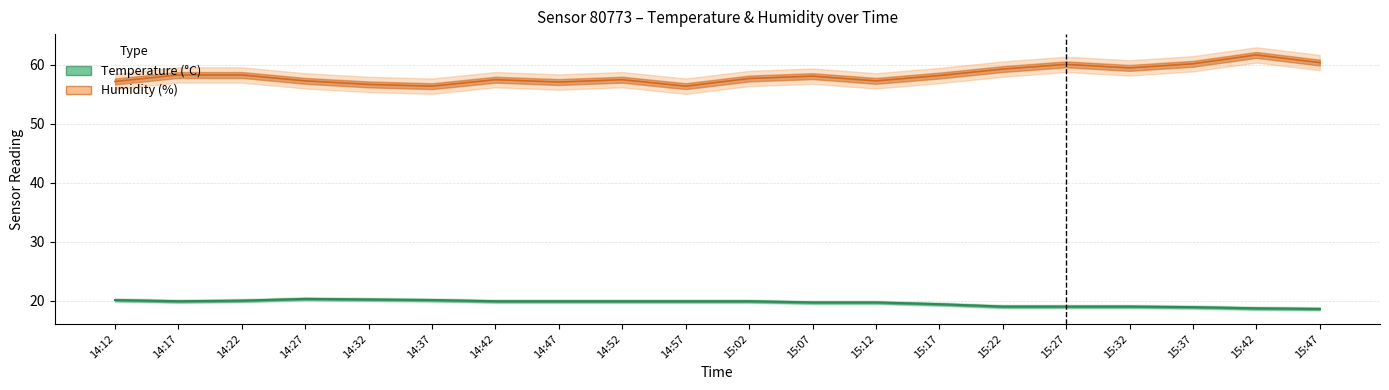

The value of humidity_upper at 14:32 is 33.5. True or false?

False